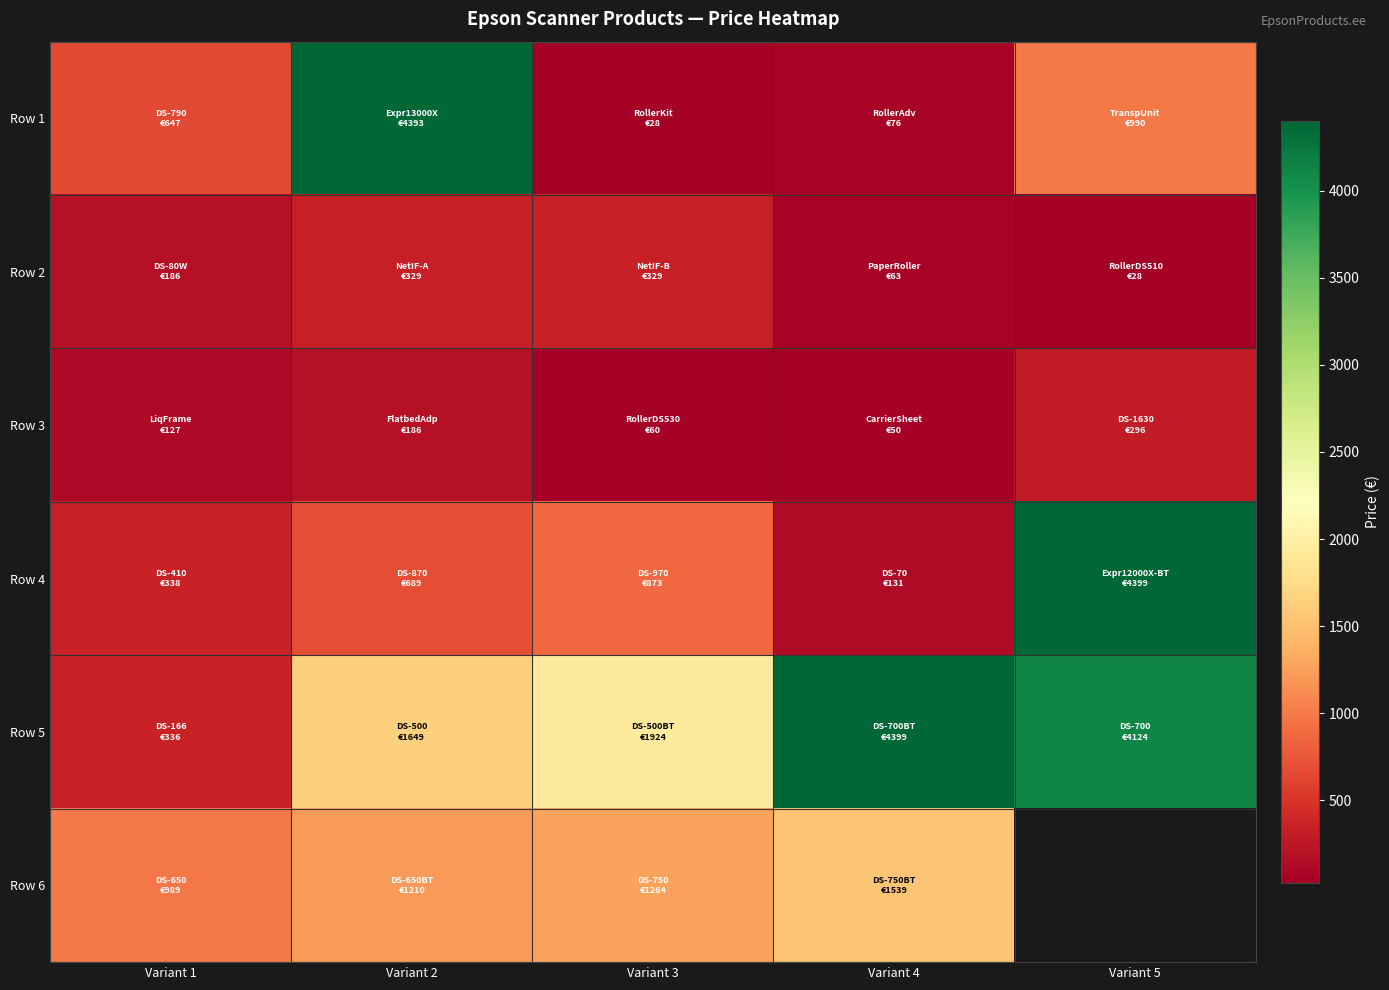

Which series has the widest spread of values?

Row 1